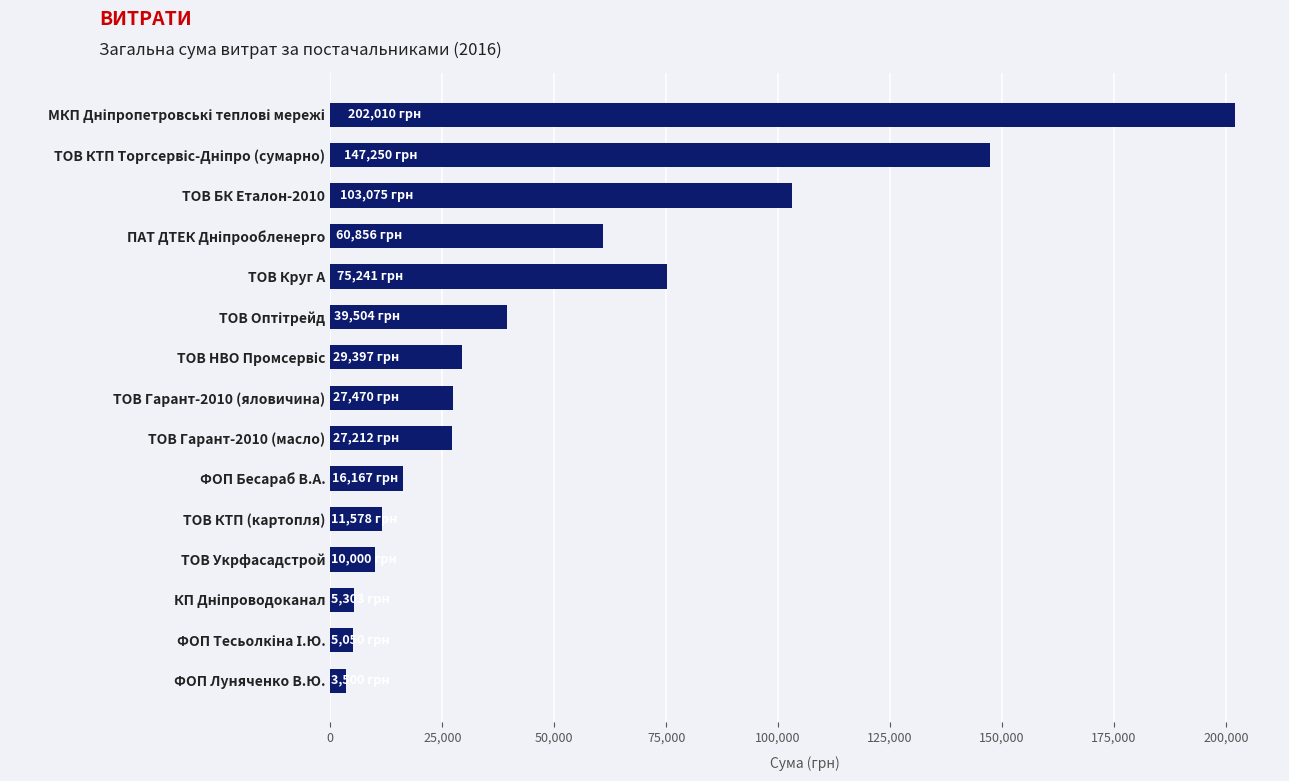

What is the smallest value displayed?

3500.0